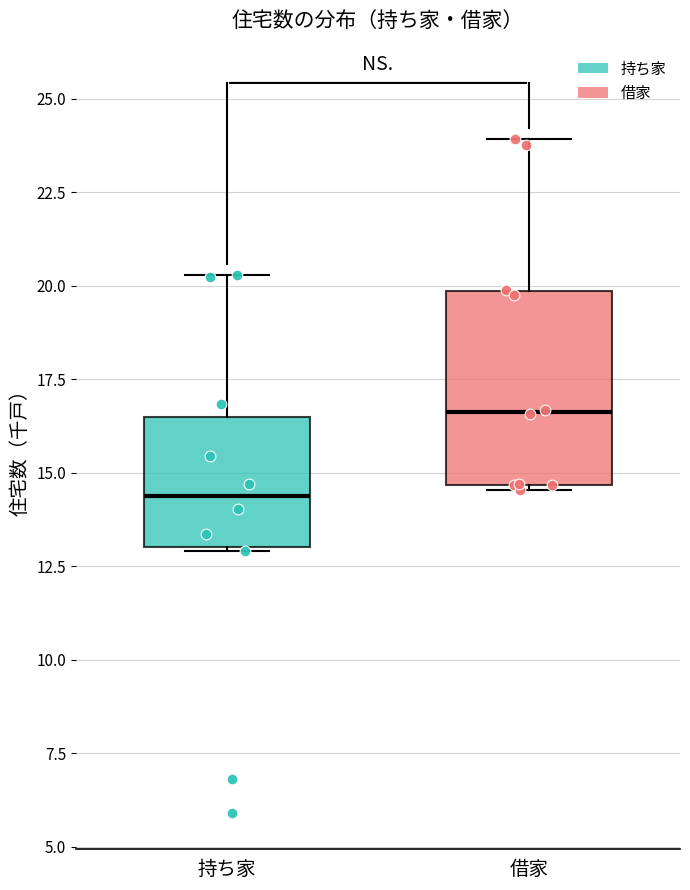

Which box's median line is the lowest?

持ち家